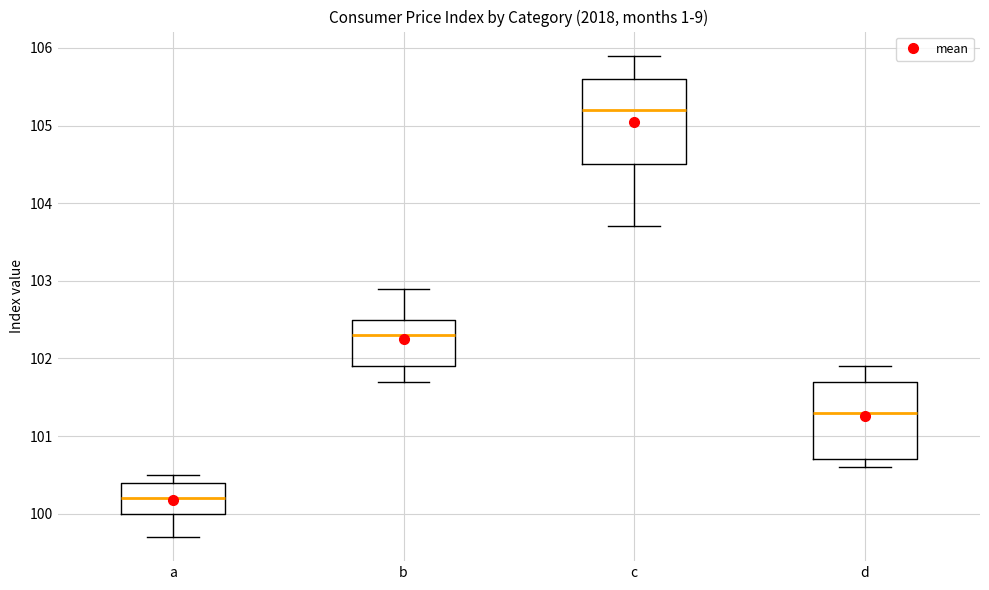

Where does the lower whisker of the box for d end on the y-axis? The values are not printed on the chart, so give them approximately, as read against the axis.

100.6